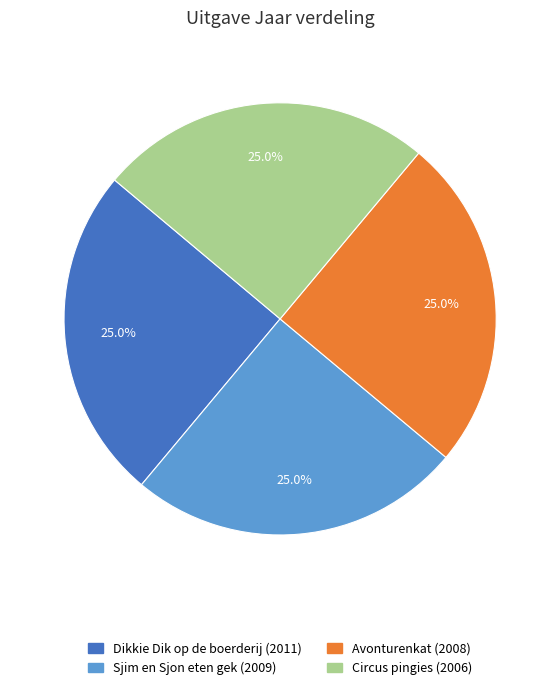

What percentage is NOT represented by Dikkie Dik op de boerderij?

75.0%